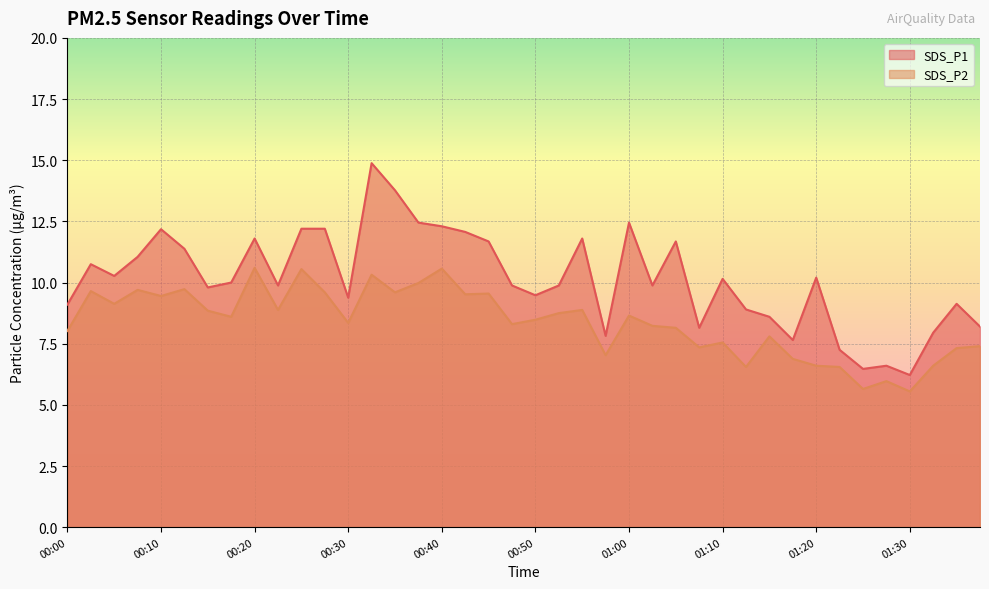

Rank the series by their average value, from lowest to highest.

SDS_P2, SDS_P1